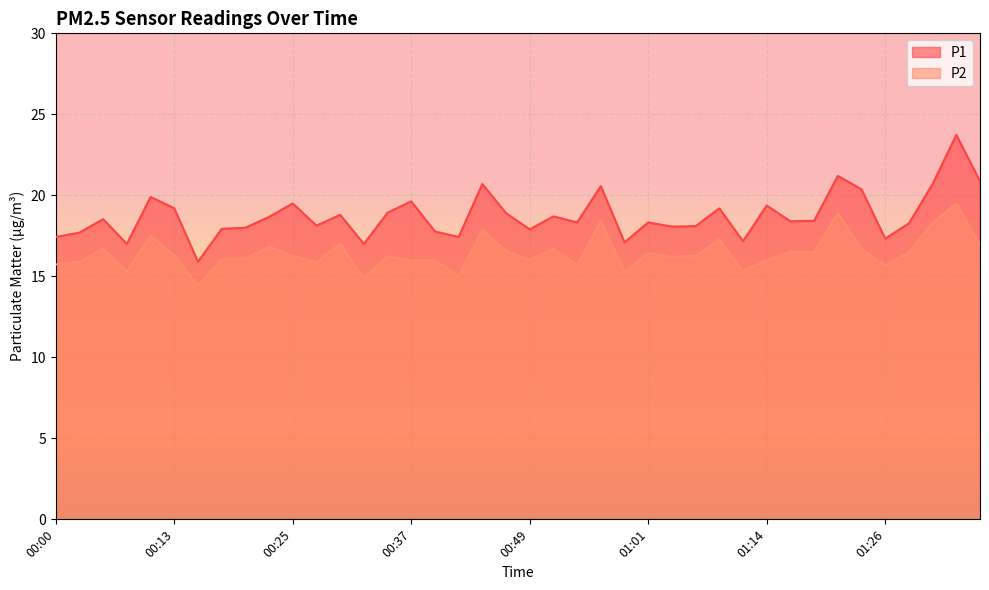

At which category is the sum across all series the highest?

01:33